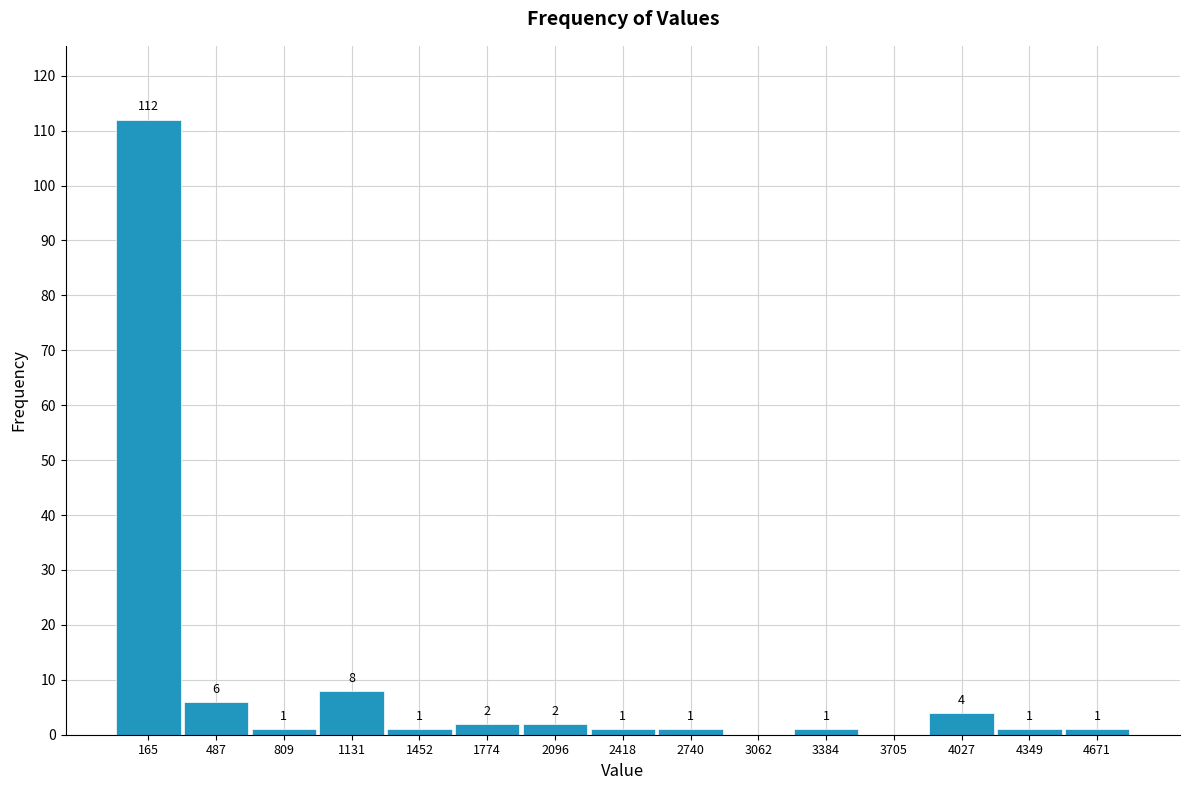

Over which range of the x-axis is the bar tallest?

0 to 350